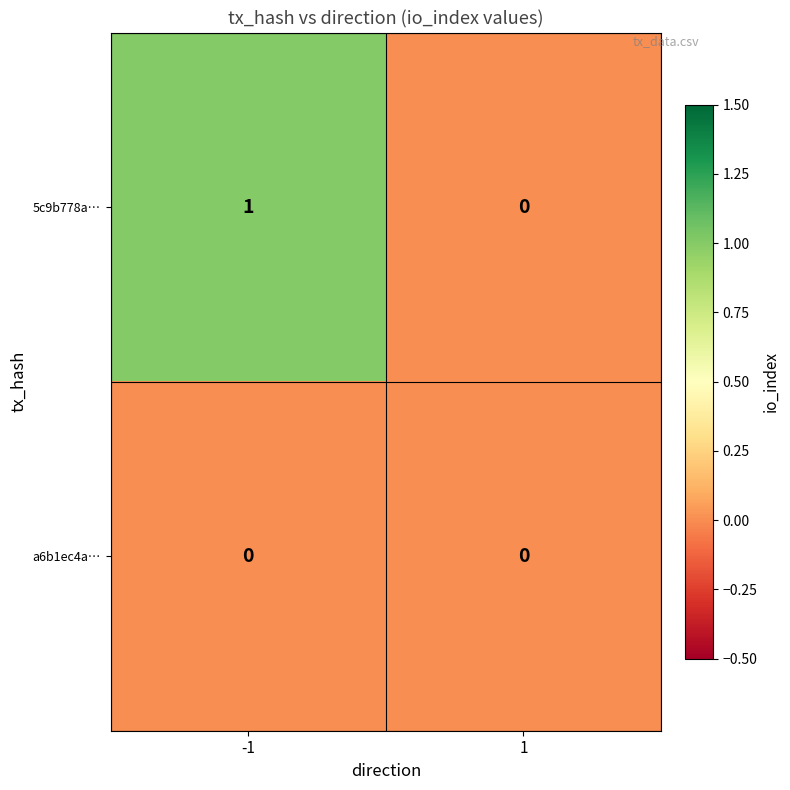

At which category is the sum across all series the highest?

-1